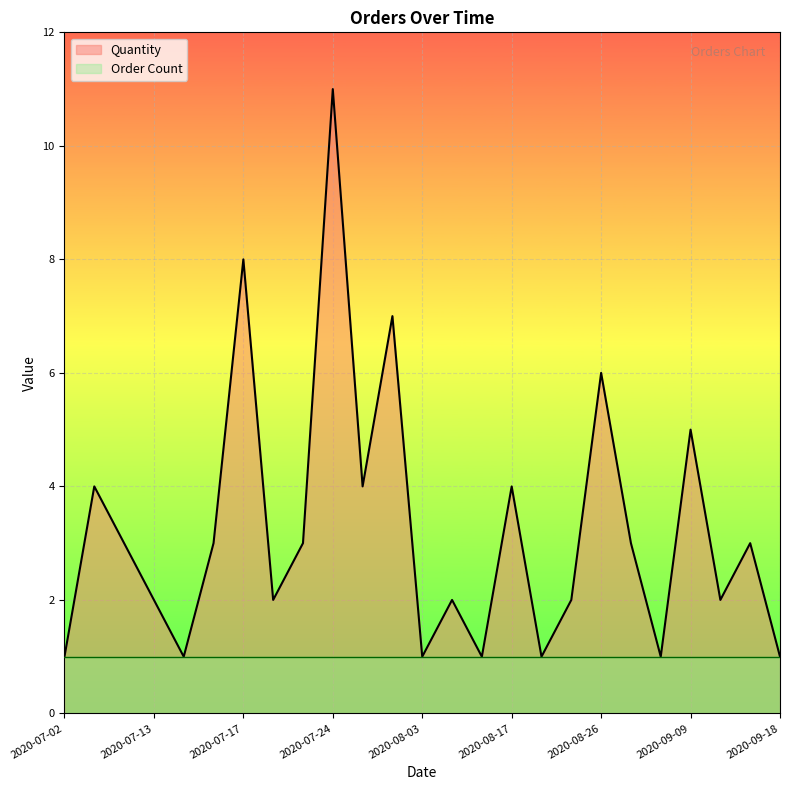

Count the number of values greater than 3.

8